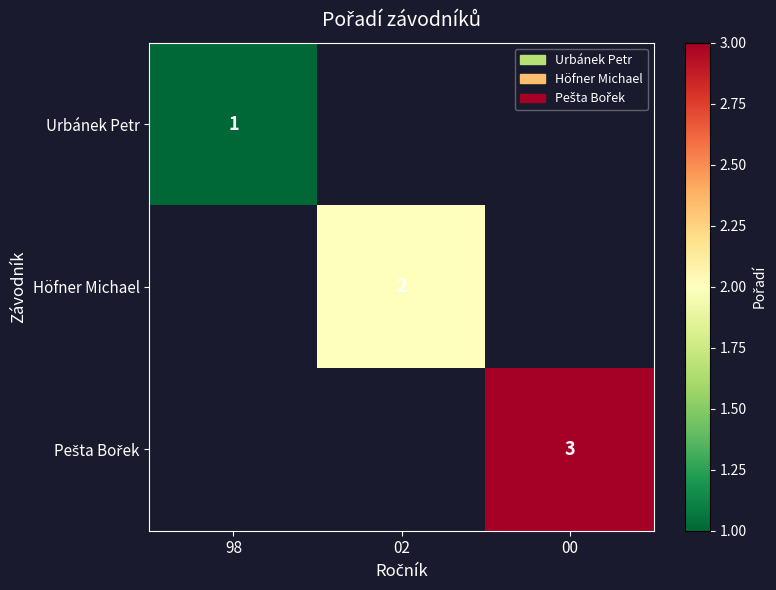

The value of Höfner Michael at 02 is 2. True or false?

True